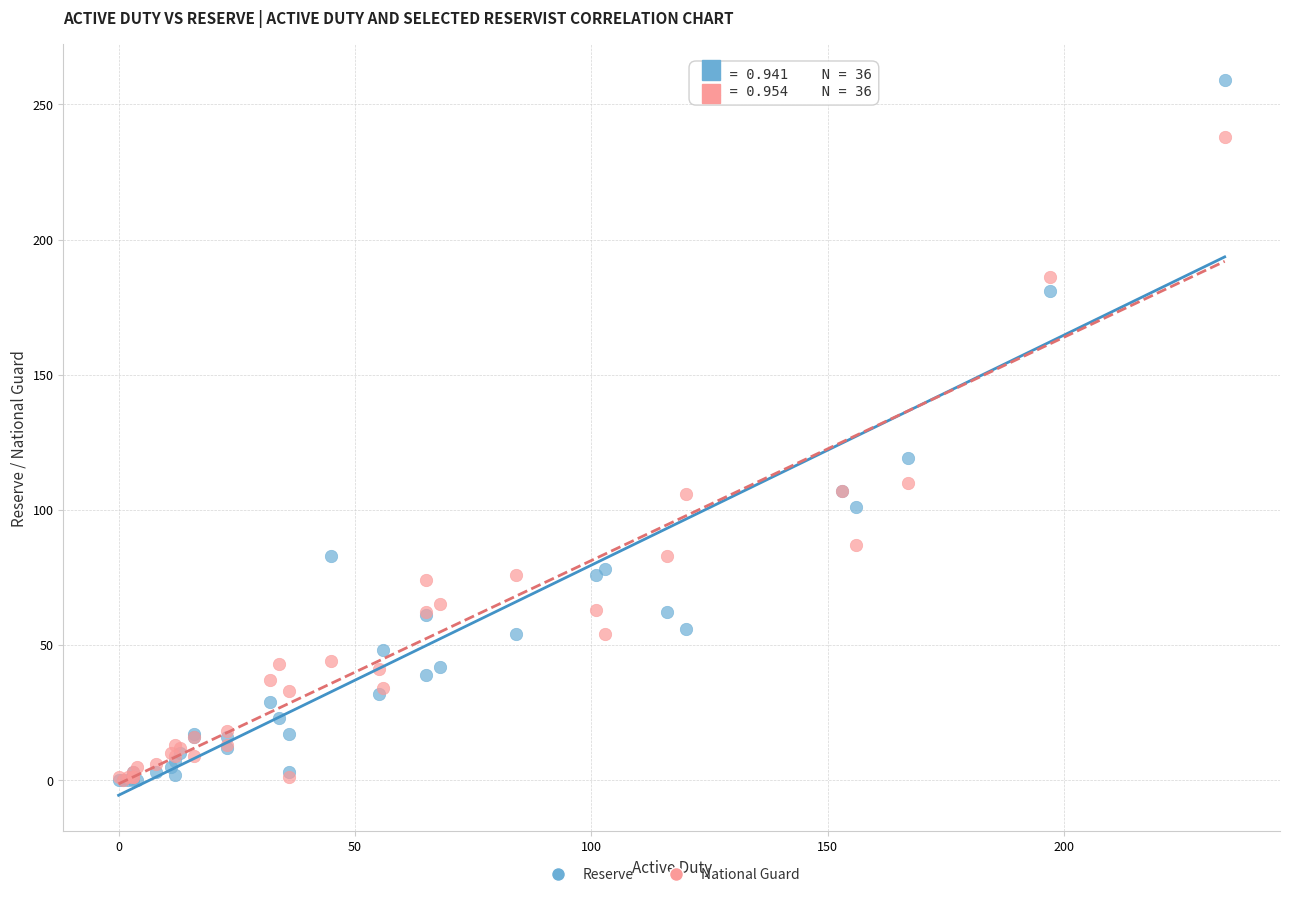

Across all series, what Y value is closest to 129?

119